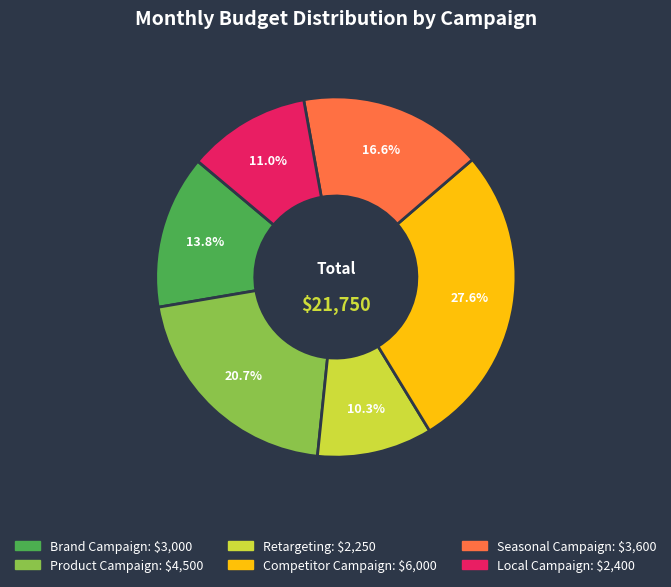

What is the ratio of the value at Seasonal Campaign to the value at Local Campaign?

1.5